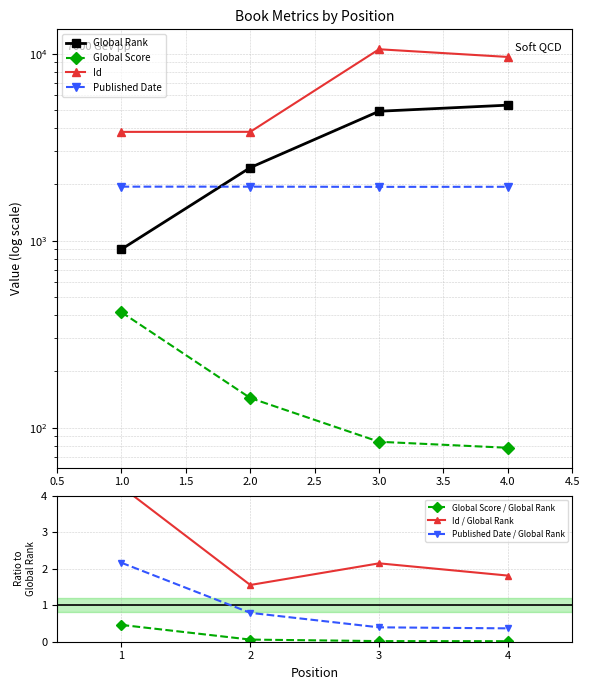

What is the value of the Published Date point at the 1st from the left?

1945